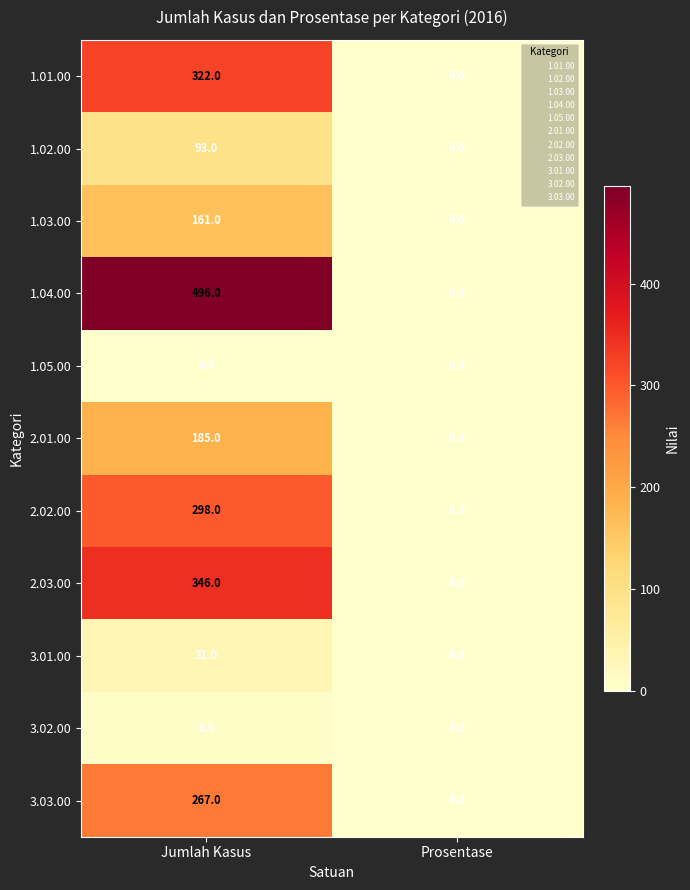

Reading right to left, transcribe all the data shown in this chart.

1.01.00: 0	322
1.02.00: 0	93
1.03.00: 0	161
1.04.00: 0	496
1.05.00: 0	0
2.01.00: 0	185
2.02.00: 0	298
2.03.00: 0	346
3.01.00: 0	31
3.02.00: 0	6
3.03.00: 0	267